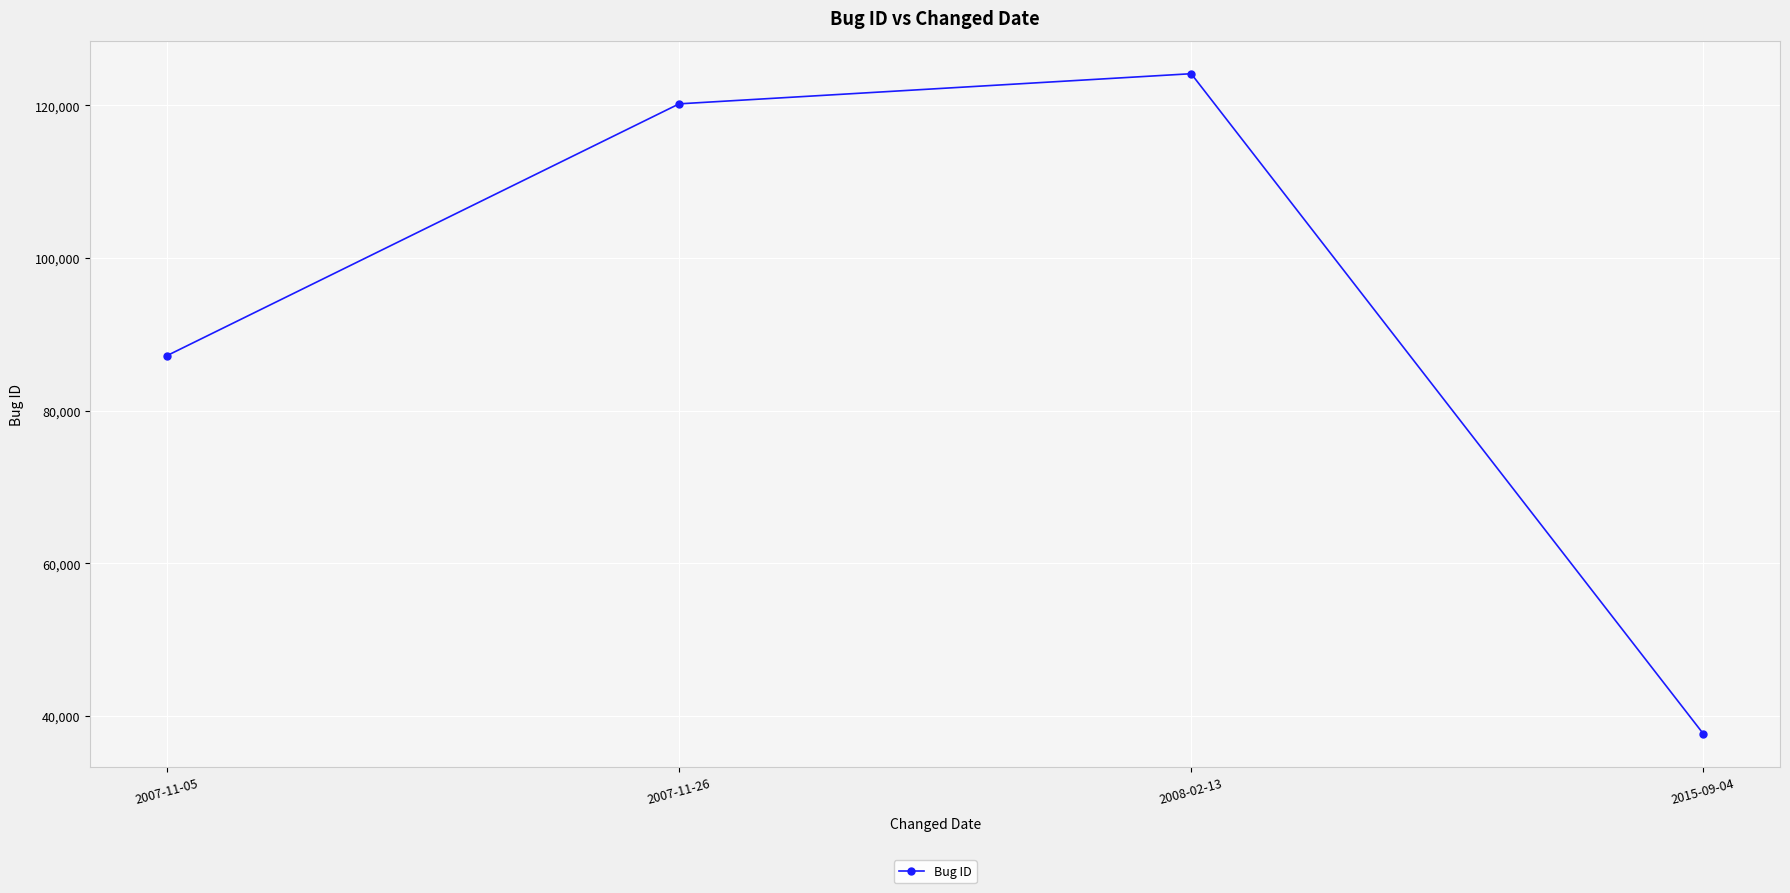

List the labels in order of value, largest first.

2008-02-13, 2007-11-26, 2007-11-05, 2015-09-04